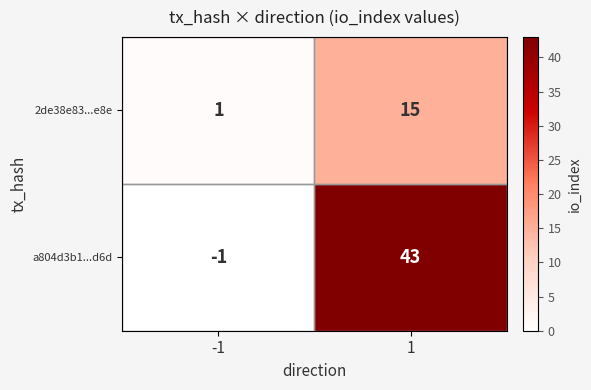

How many values in a804d3b1...d6d are above zero?

1